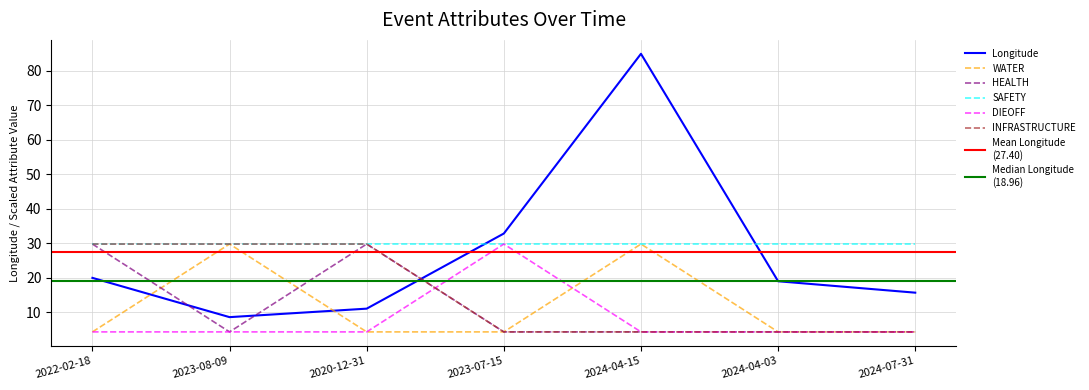

Does the chart display data point markers on the line(s)?

No